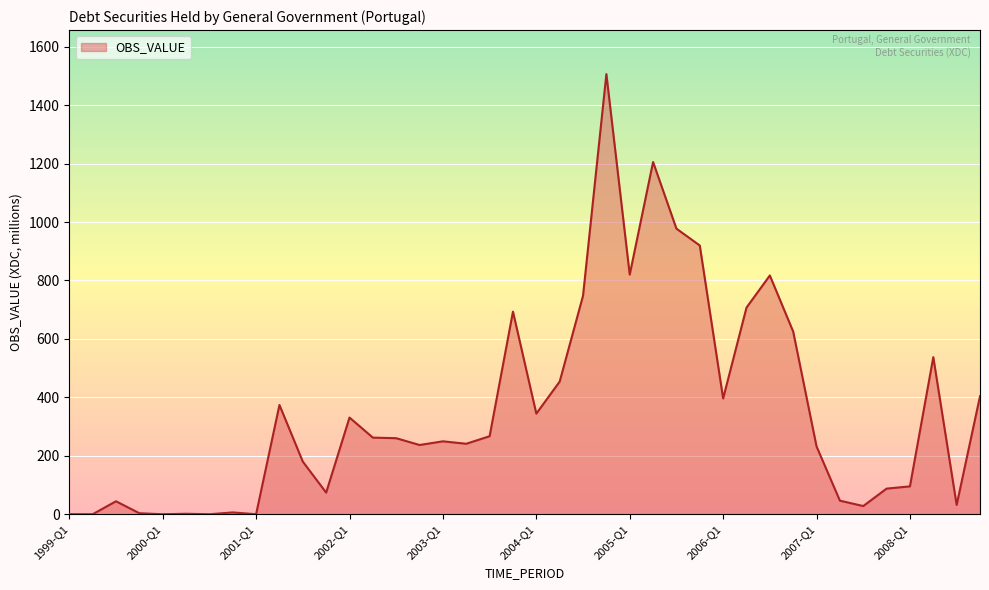

What is the difference between the maximum and minimum values?

1506.2